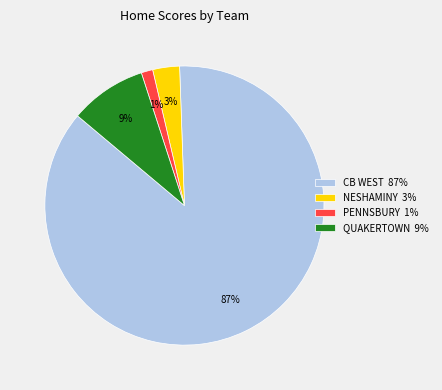

Do CB WEST 87% and QUAKERTOWN 9% together represent more than half of the pie?

Yes